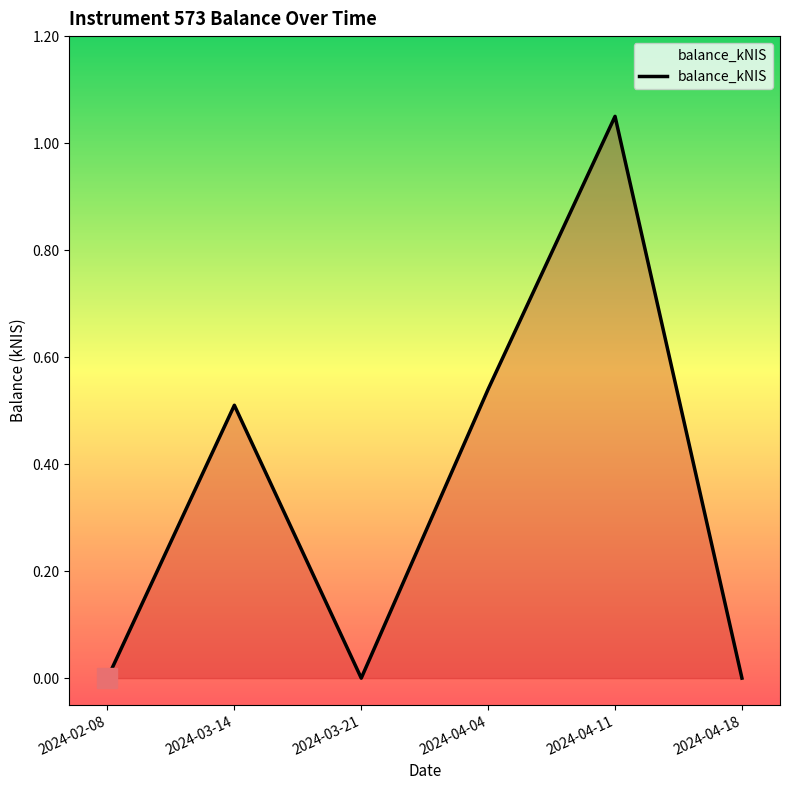

What is the sum of all values?

2.1